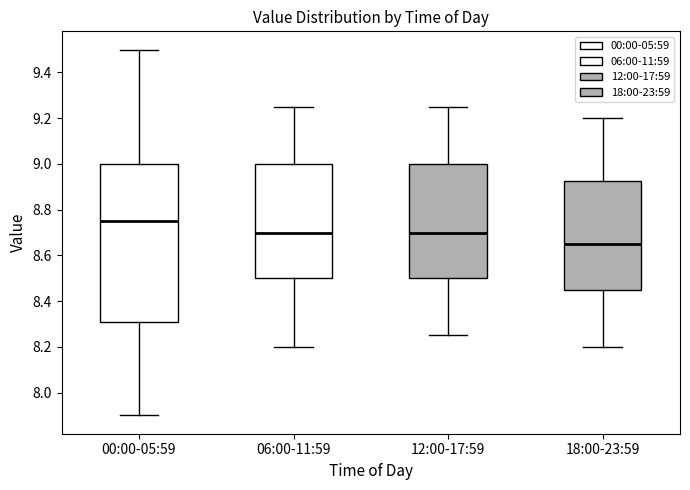

Where does the lower whisker of the box for 06:00-11:59 end on the y-axis? The values are not printed on the chart, so give them approximately, as read against the axis.

8.20